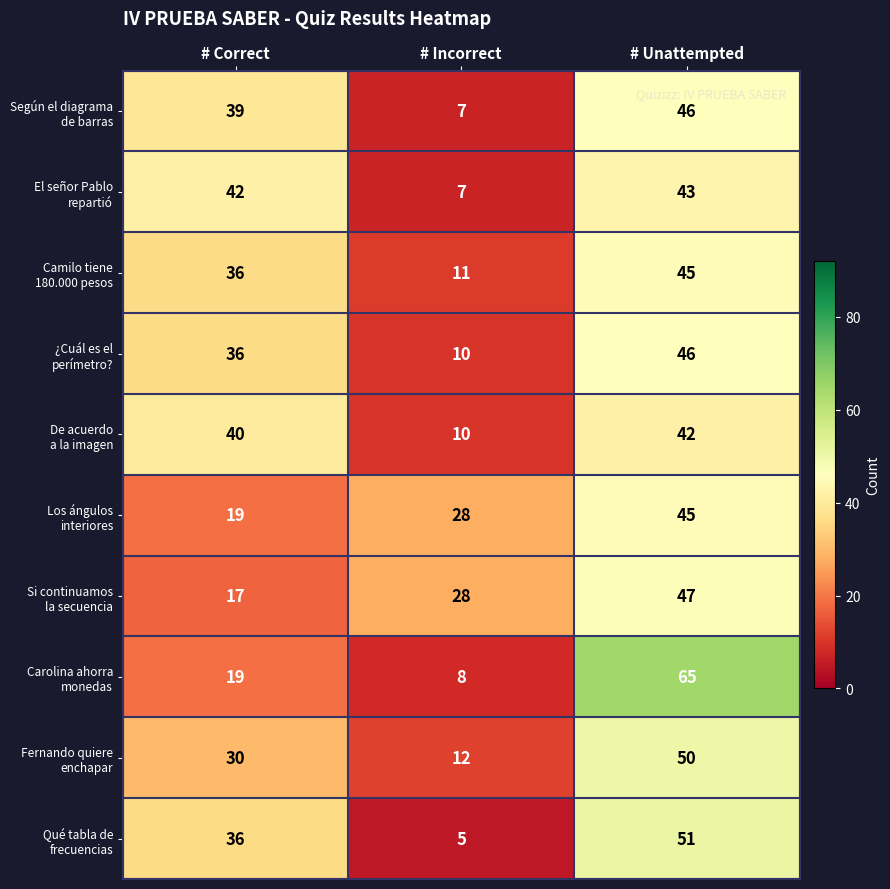

What is the total value across all series at # Unattempted?

480